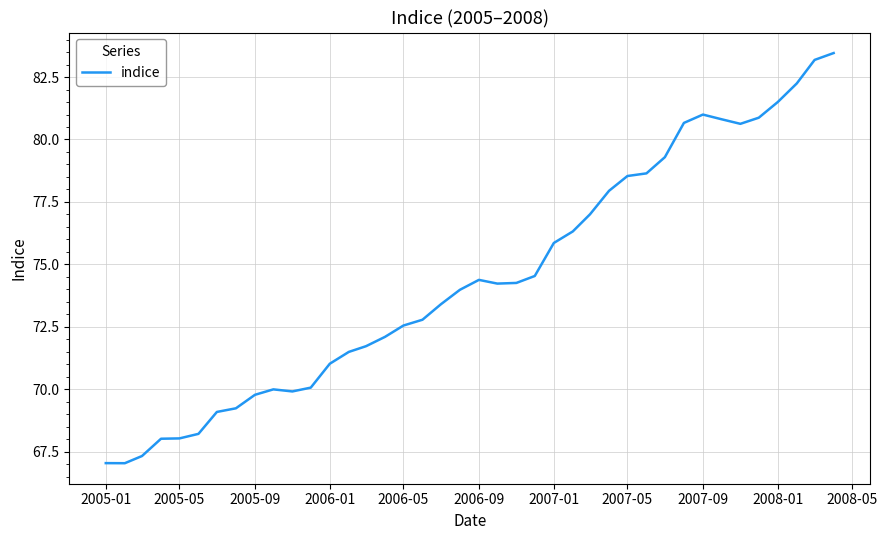

What is the difference between the maximum and minimum values?

16.4